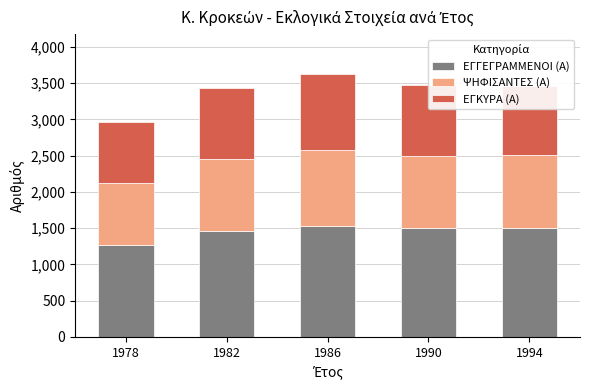

What is the difference between the ΕΓΓΕΓΡΑΜΜΕΝΟΙ (Α) values at 1978 and 1994?

240